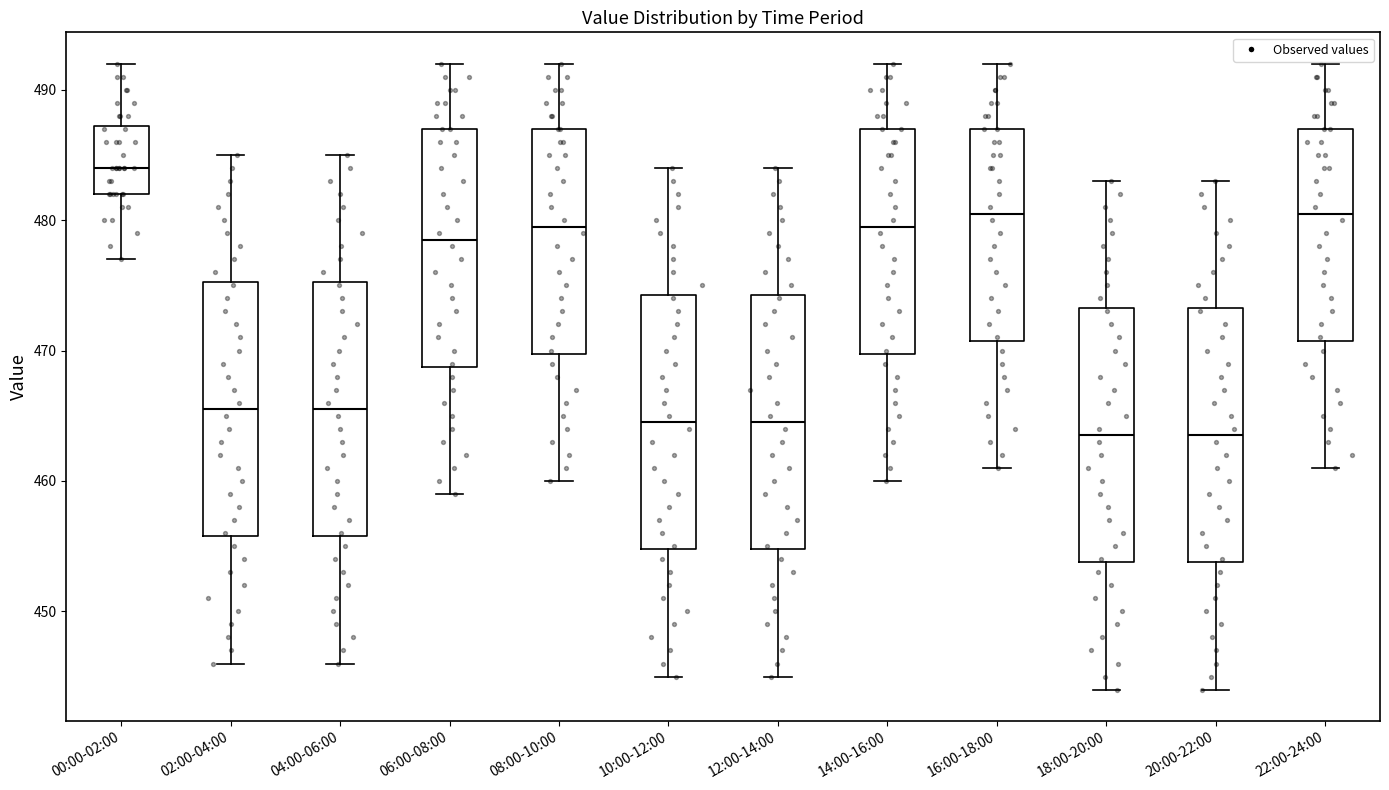

Where does the median line of the box for 14:00-16:00 sit on the y-axis? The values are not printed on the chart, so give them approximately, as read against the axis.

480